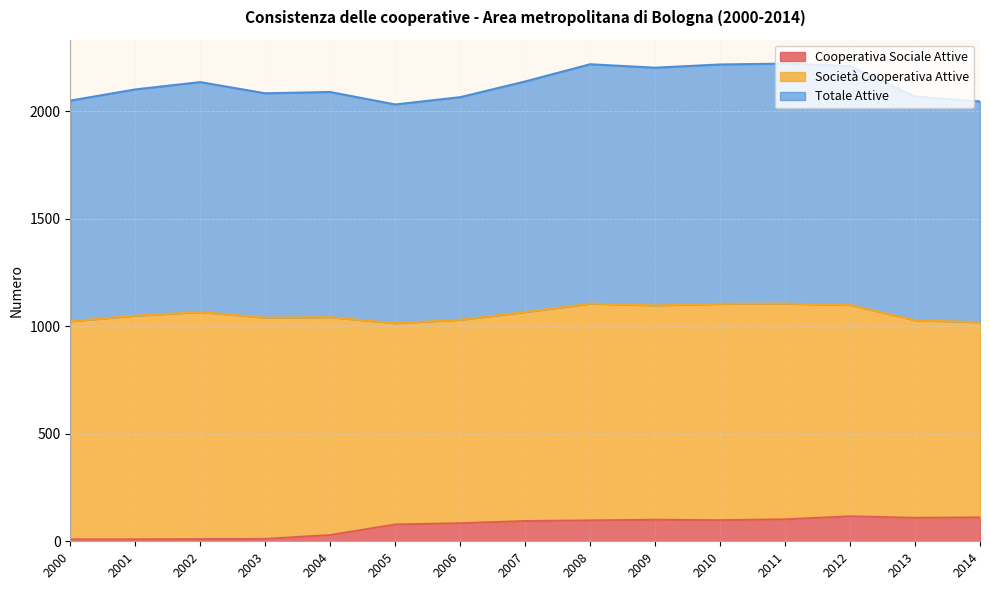

Where is the first local minimum for Totale Attive?

2003